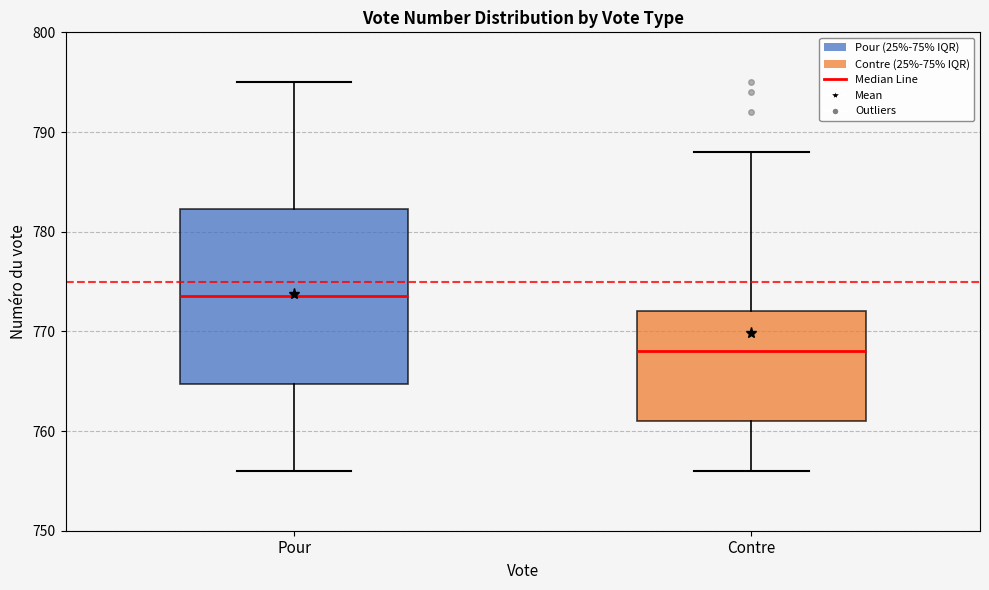

Reading left to right, transcribe this box plot: for each box, give where its median line is, the range the box spans, and where its two whiskers end, as read against the y-axis. The values are not printed on the chart, so give them approximately, as read against the axis.

Pour: median 774, box 765 to 782, whiskers 756 to 795
Contre: median 768, box 761 to 772, whiskers 756 to 788